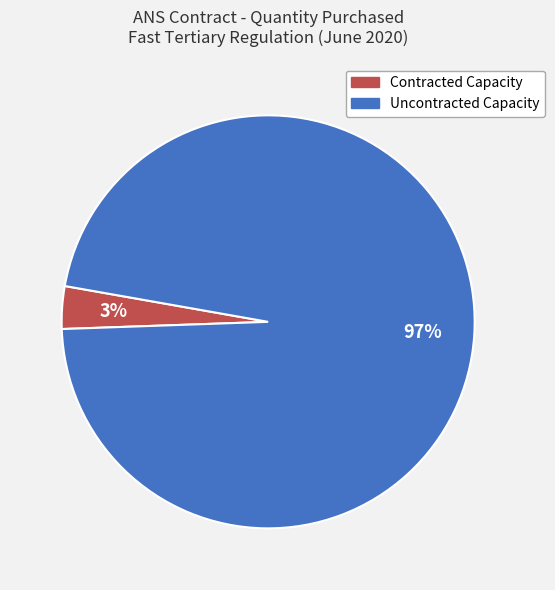

To the nearest percent, what is the average slice percentage?

50%